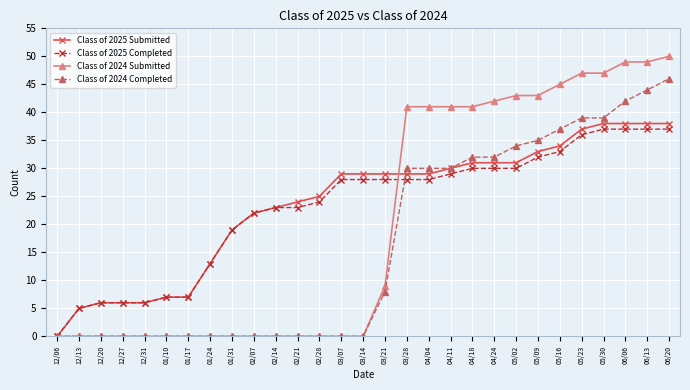

Is it true that Class of 2024 Submitted equals 50 at 06/20?

True